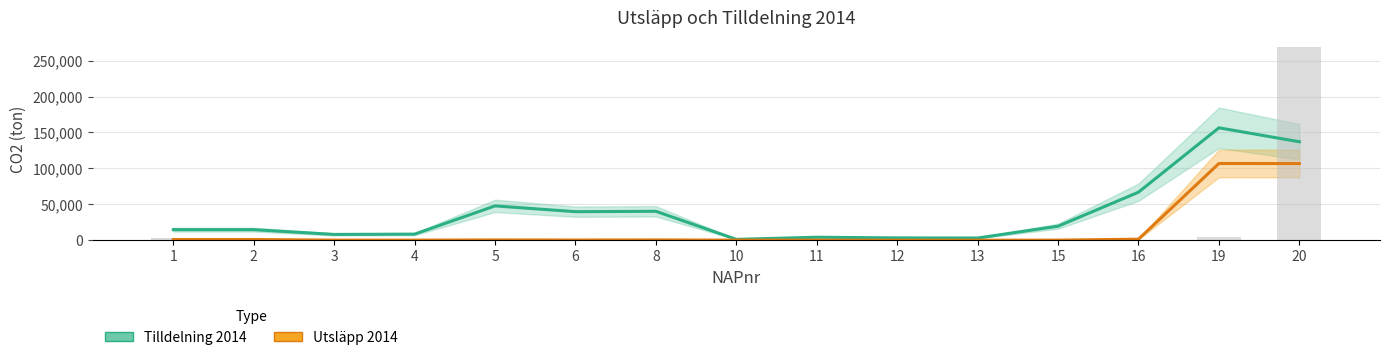

Which series changed the most between 15 and 16?

Tilldelning 2014